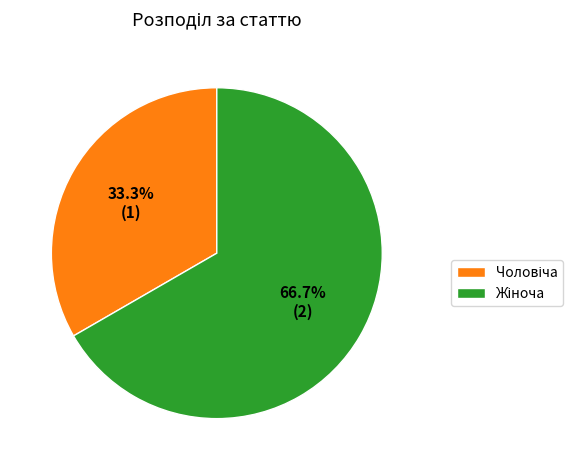

Is there any slice that represents more than half of the pie?

Yes